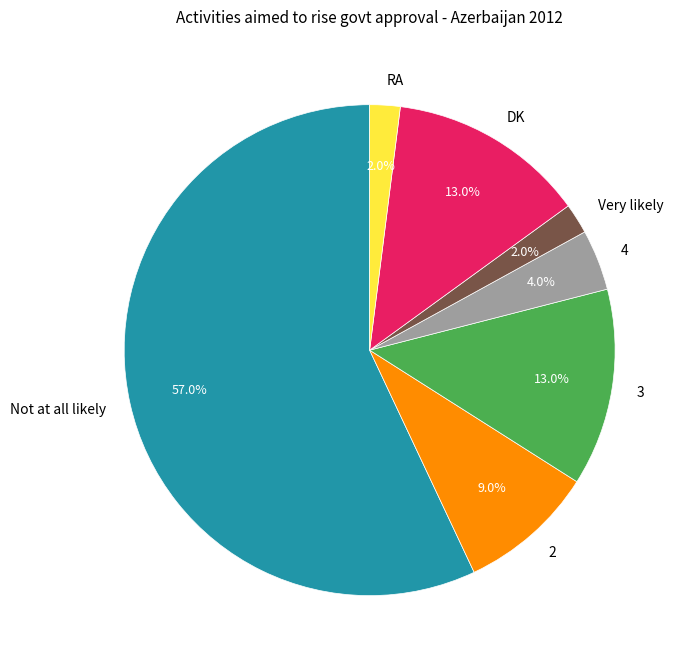

The RA slice represents 2% of the pie. True or false?

True